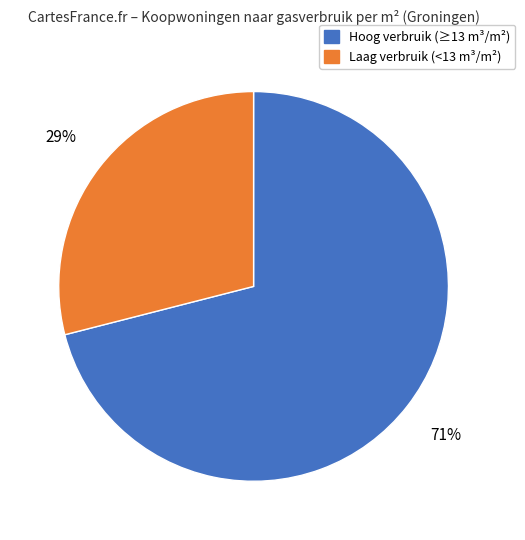

To the nearest percent, what is the difference between the largest and smallest slice percentages?

42%